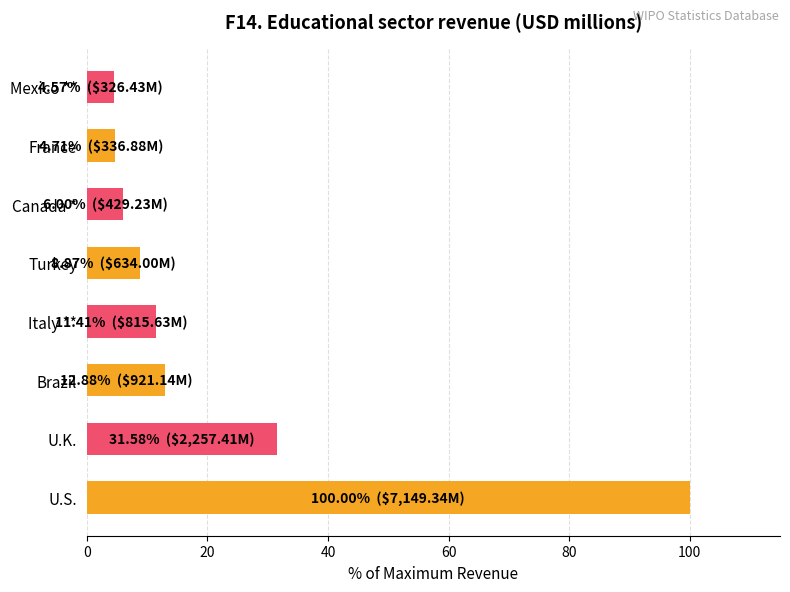

What is the difference between the maximum and minimum values?

95.4